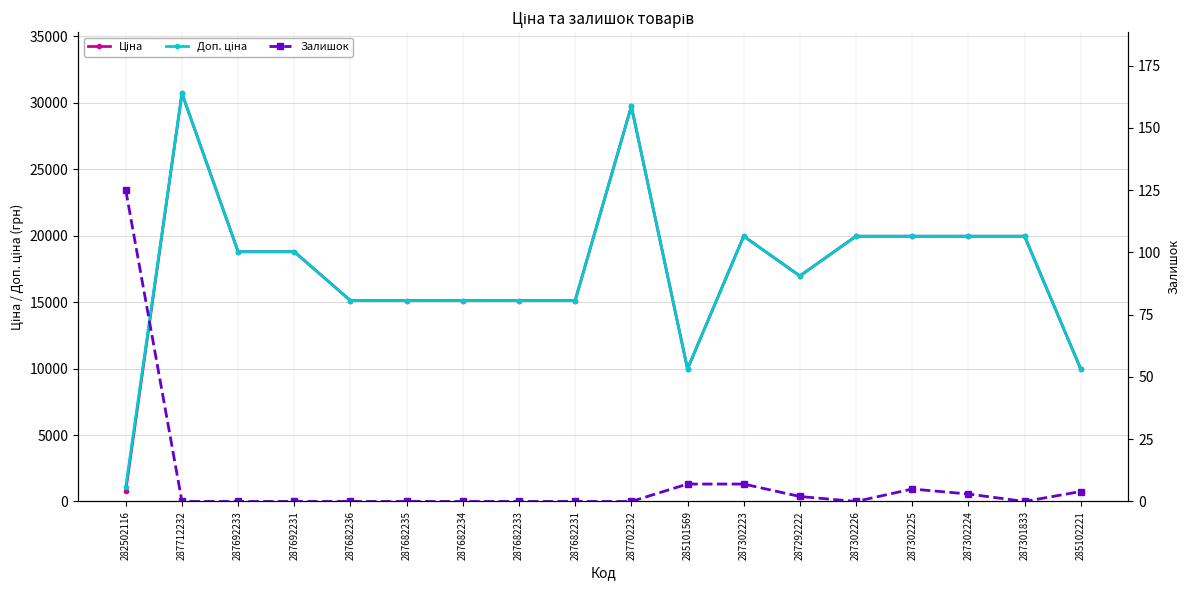

Rank the categories by Залишок value from lowest to highest.

287712232, 287692233, 287692231, 287682236, 287682235, 287682234, 287682233, 287682231, 287702232, 287302226, 287301833, 287292222, 287302224, 285102221, 287302225, 285101569, 287302223, 282502116